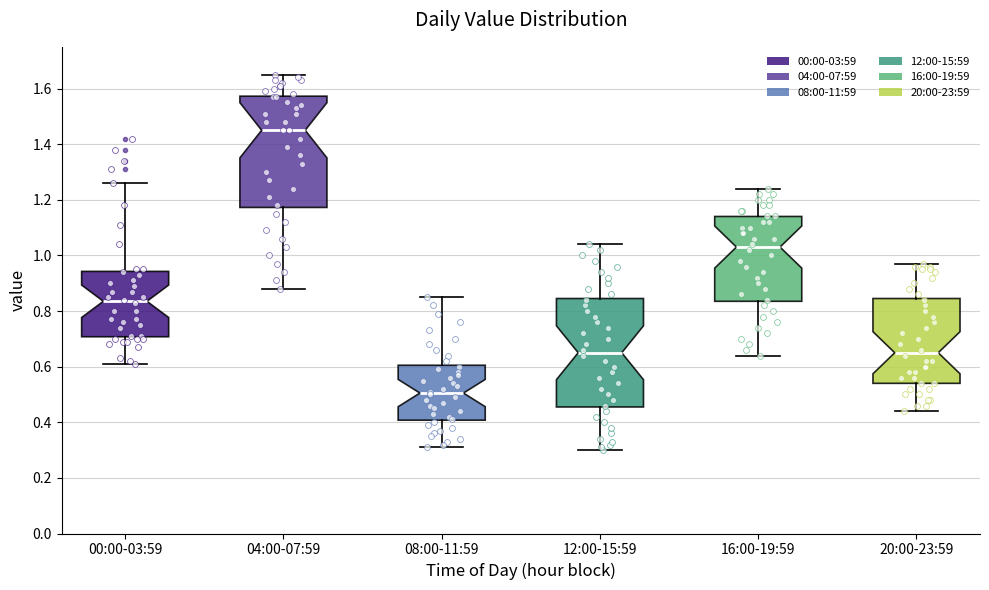

Which box's median line is the lowest?

08:00-11:59